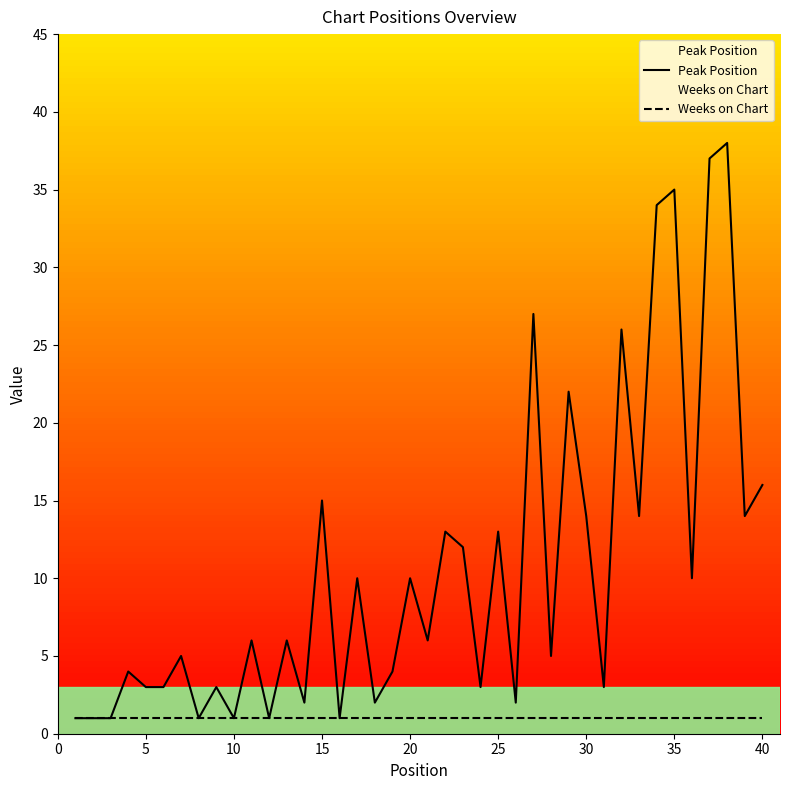

True or false: Peak Position and Weeks on Chart intersect in this chart.

False